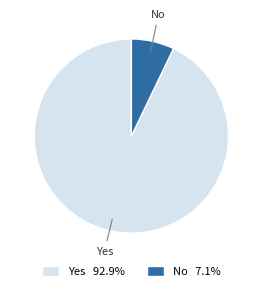

Combined, do No and Yes account for over 50%?

Yes